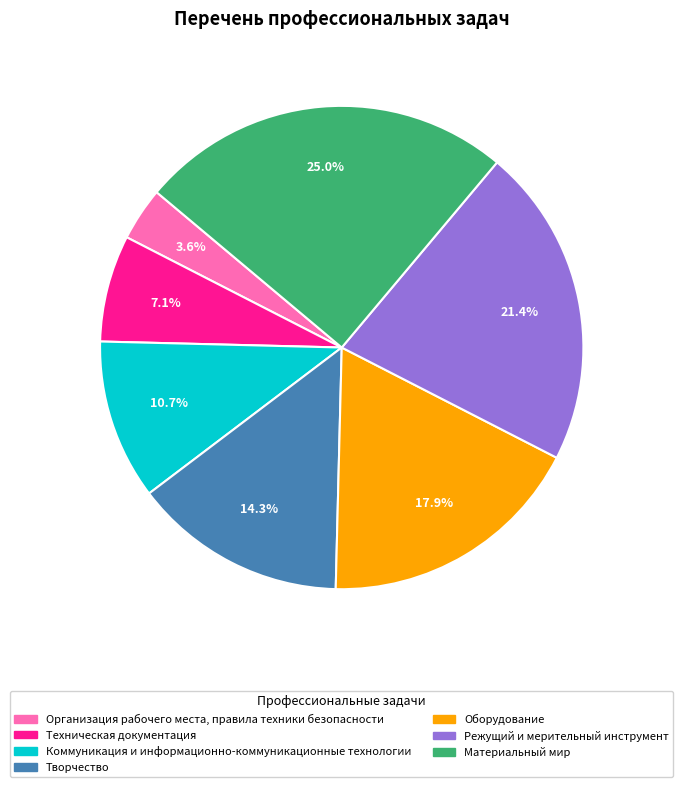

Which category has the smallest portion of the pie?

Организация рабочего места, правила техники безопасности